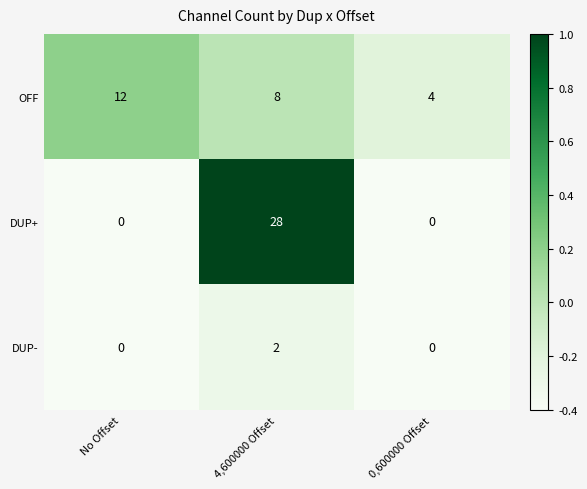

How many DUP+ values are between 0 and 28?

3